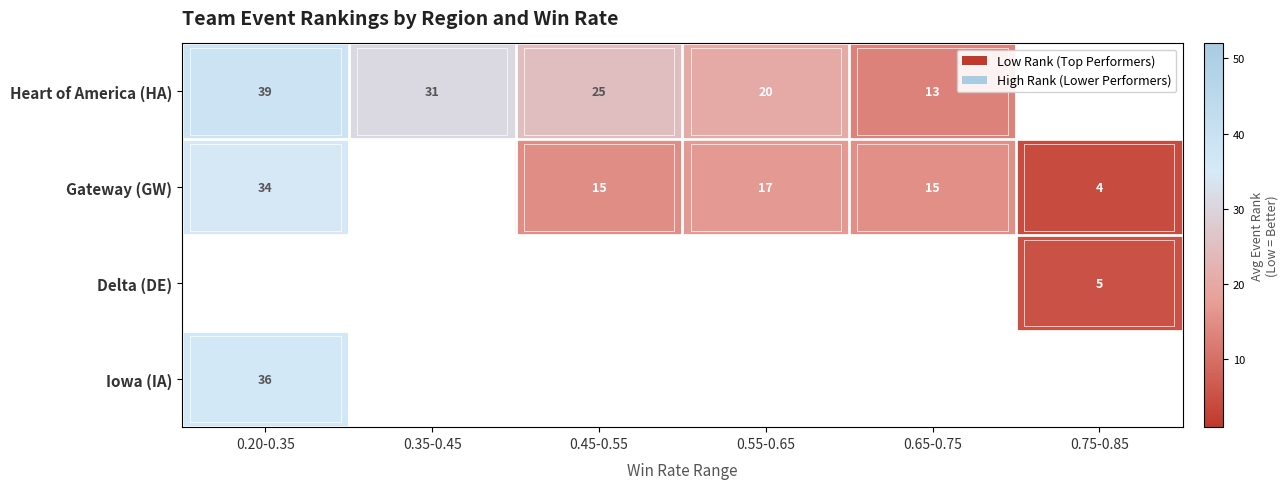

What is the difference between the maximum and minimum values in the Heart of America (HA) series?

25.2